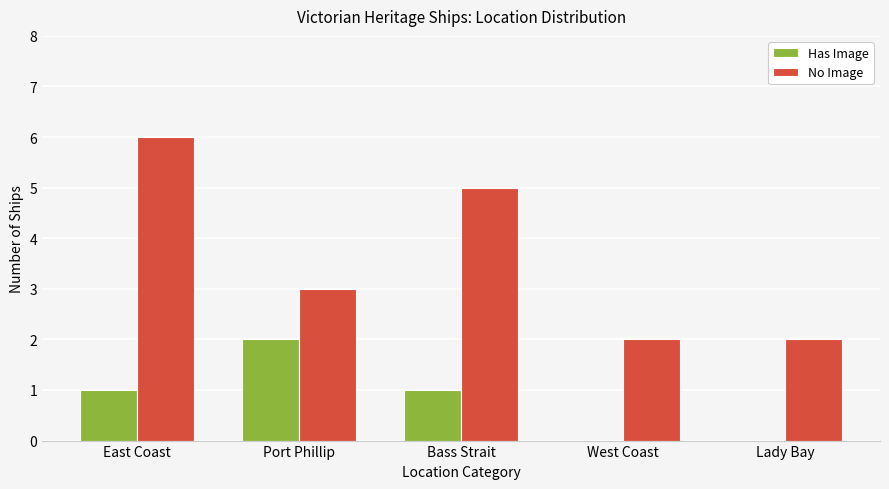

Reading right to left, transcribe all the data shown in this chart.

Has Image: Lady Bay=0	West Coast=0	Bass Strait=1	Port Phillip=2	East Coast=1
No Image: Lady Bay=2	West Coast=2	Bass Strait=5	Port Phillip=3	East Coast=6